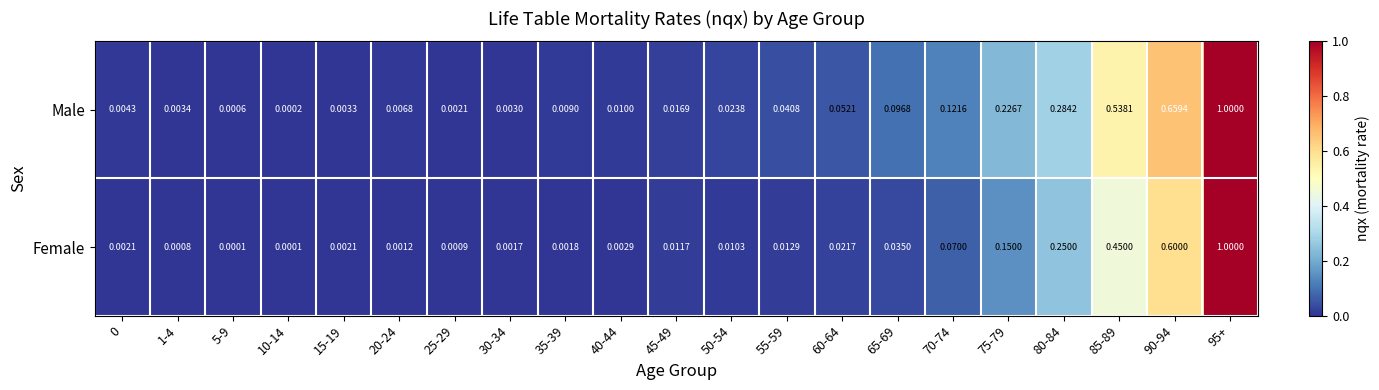

Rank the series at 25-29 from highest to lowest value.

Male, Female